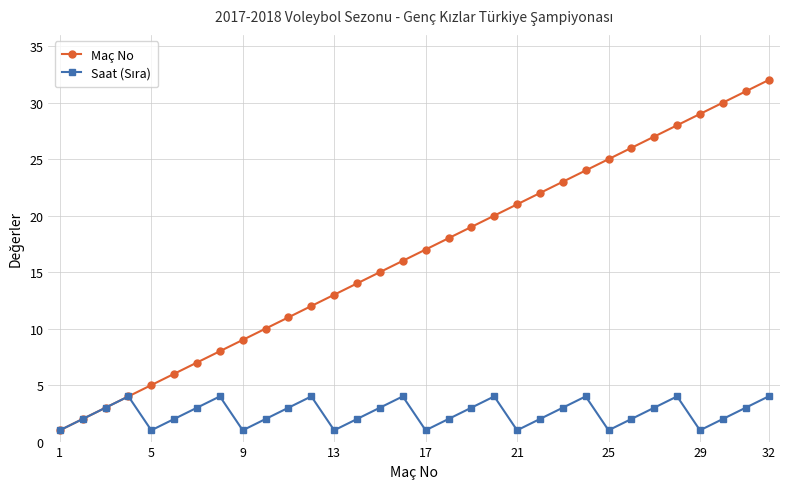

What is the difference between the maximum and minimum values in the Maç No series?

31